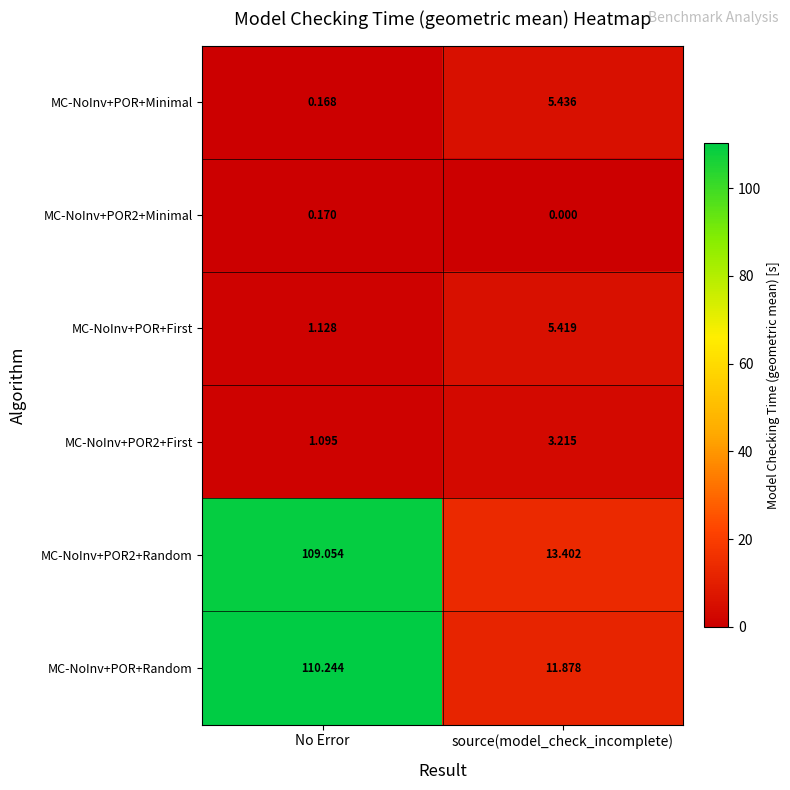

Which series has the largest range (max minus min)?

MC-NoInv+POR+Random